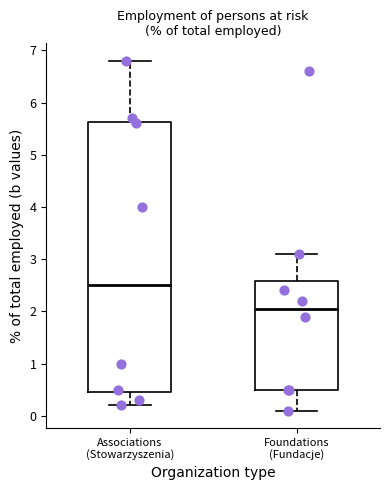

Reading left to right, transcribe this box plot: for each box, give where its median line is, the range the box spans, and where its two whiskers end, as read against the y-axis. The values are not printed on the chart, so give them approximately, as read against the axis.

Associations (Stowarzyszenia): median 2.5, box 0.5 to 5.6, whiskers 0.2 to 6.8
Foundations (Fundacje): median 2.1, box 0.5 to 2.6, whiskers 0.1 to 3.1